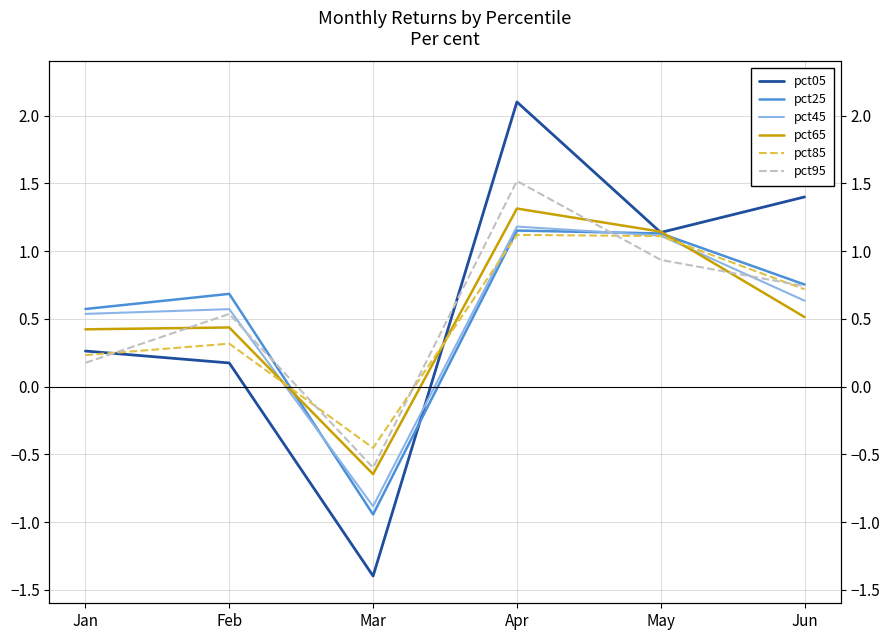

Does the chart display data point markers on the line(s)?

No